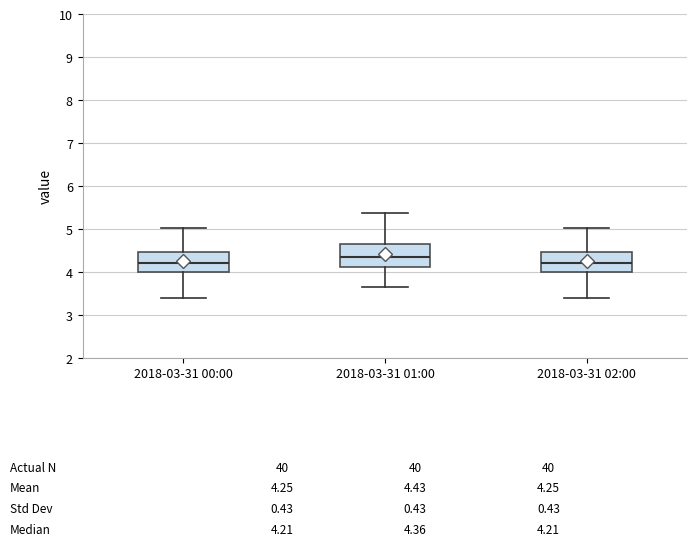

Which box has the highest median line?

2018-03-31 01:00